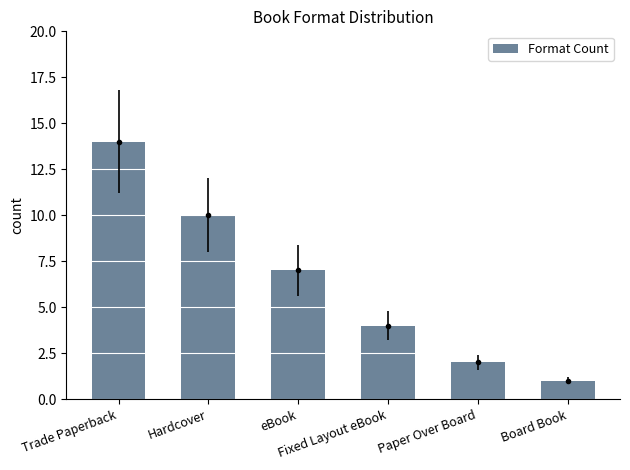

Reading right to left, list all the values displayed in this chart.

1	2	4	7	10	14